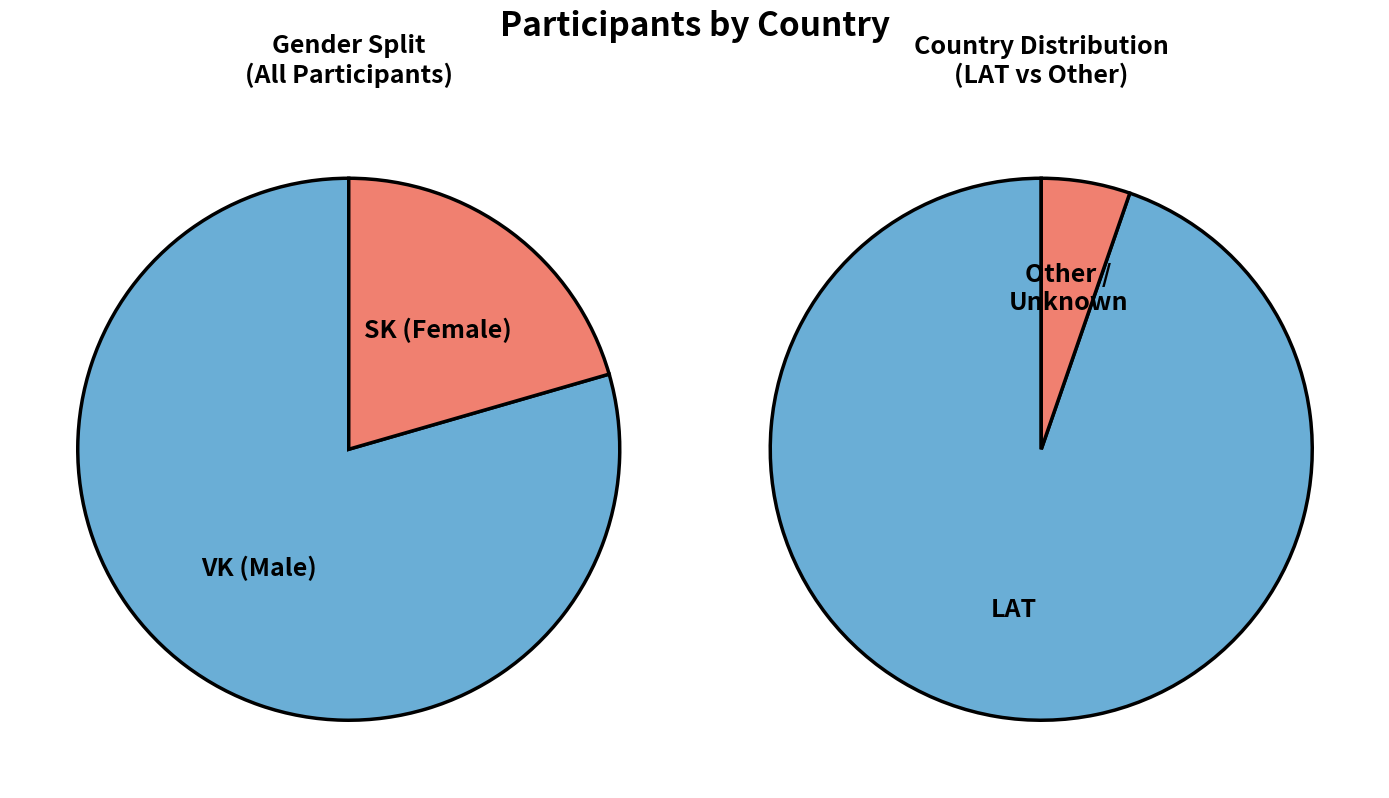

To the nearest percent, what portion does Other represent?

5%